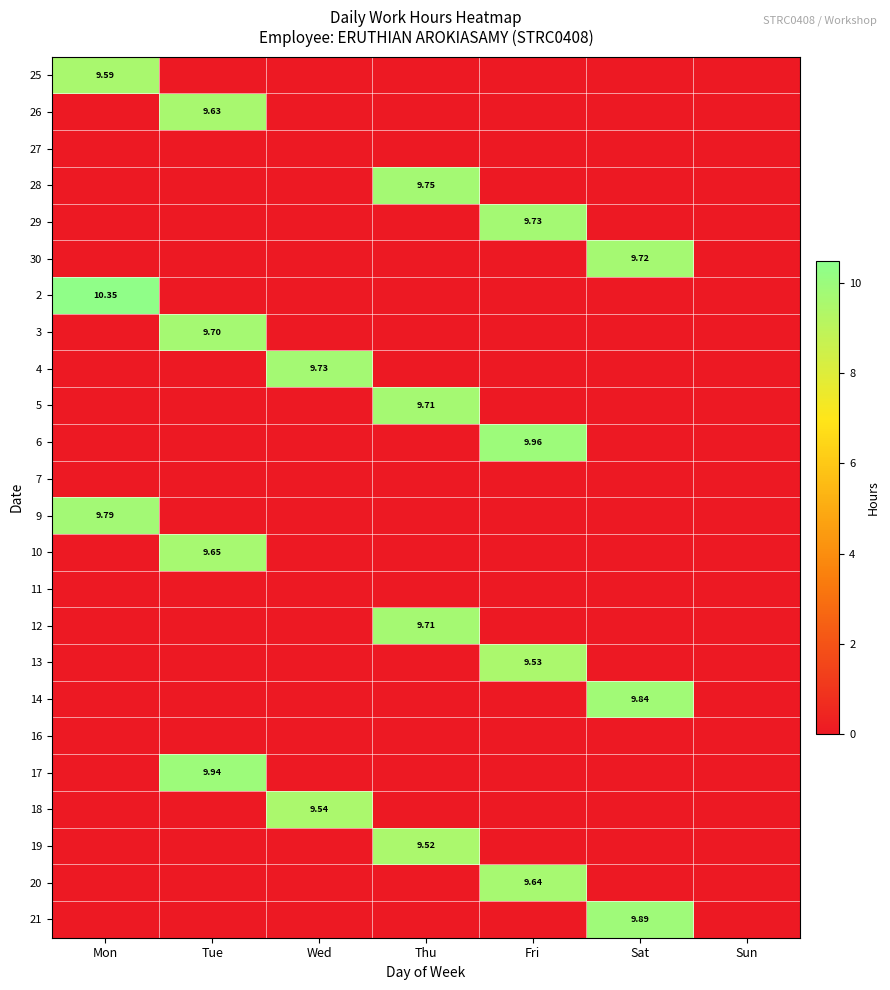

Is the value of 9 at Tue greater than the value of 14 at Mon?

No